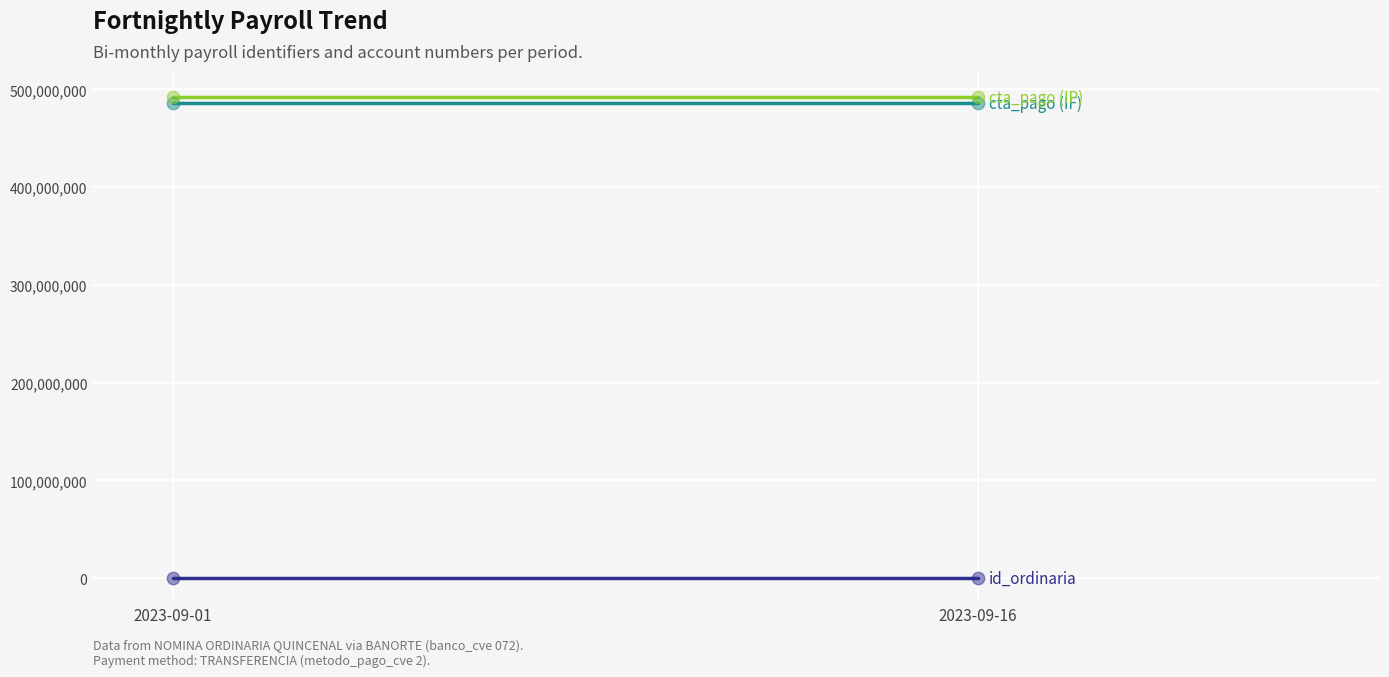

Which series has the widest spread of Y values?

id_ordinaria